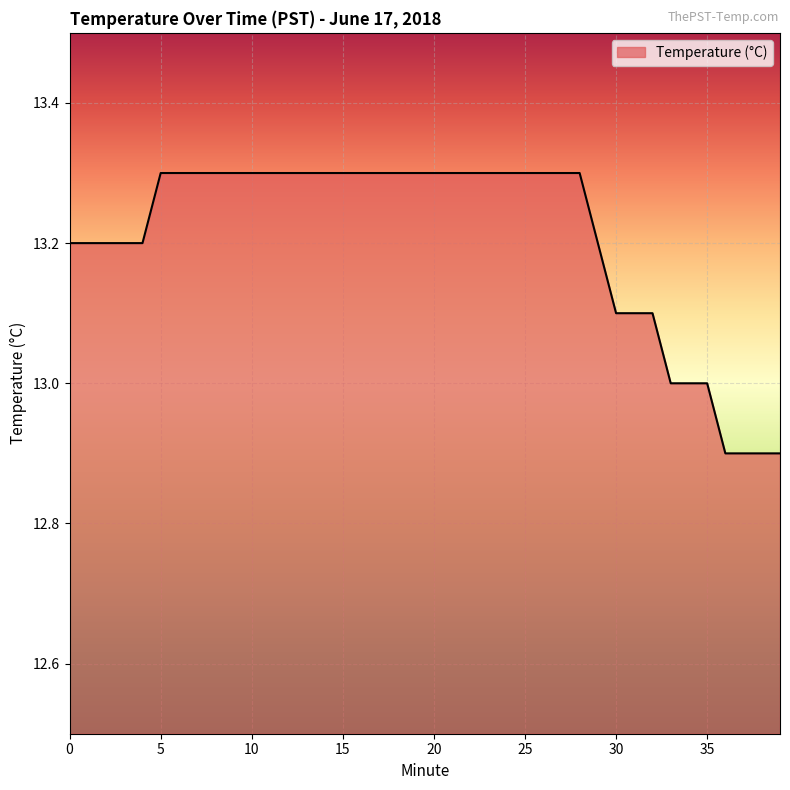

What is the smallest value displayed?

12.9